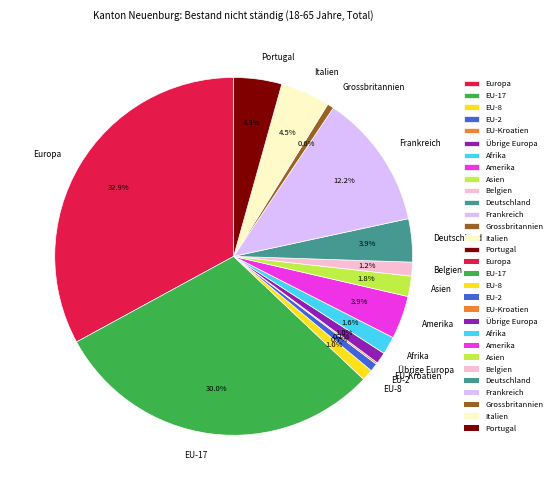

To the nearest percent, what portion does Asien represent?

2%